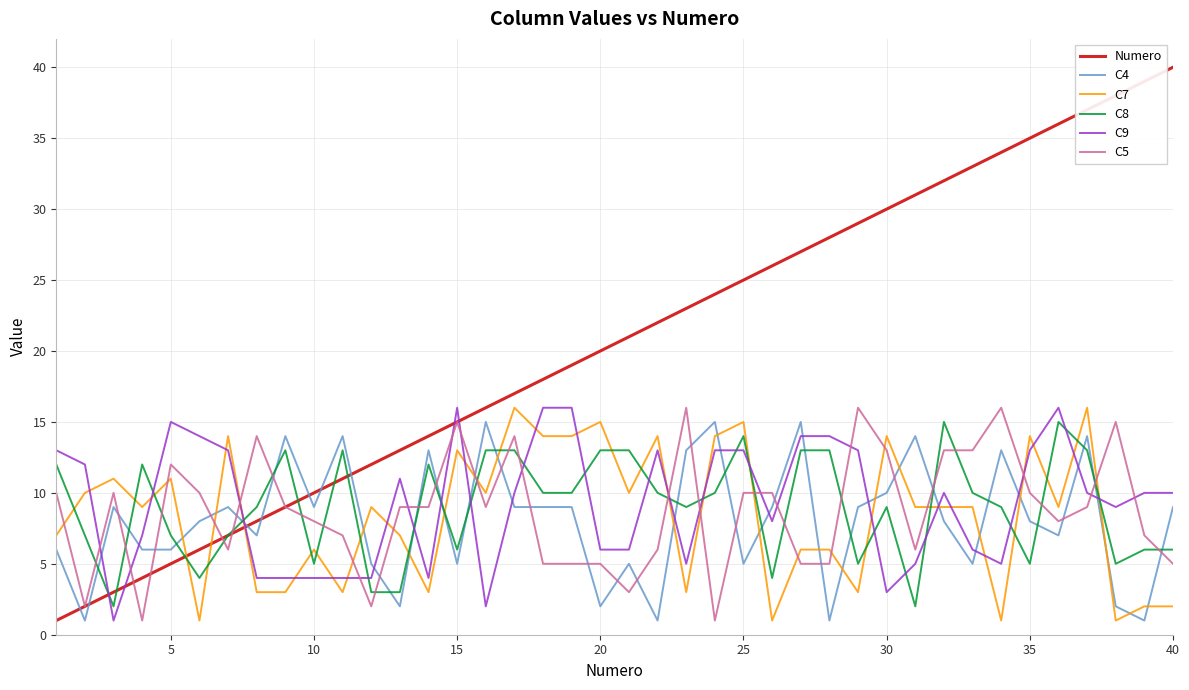

What is the greatest value displayed?

40